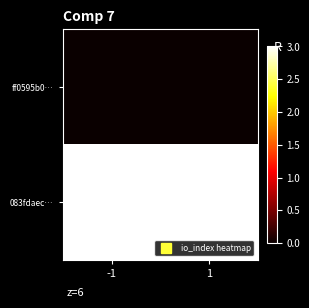

Which series changed the most between -1 and 1?

ff0595b0…